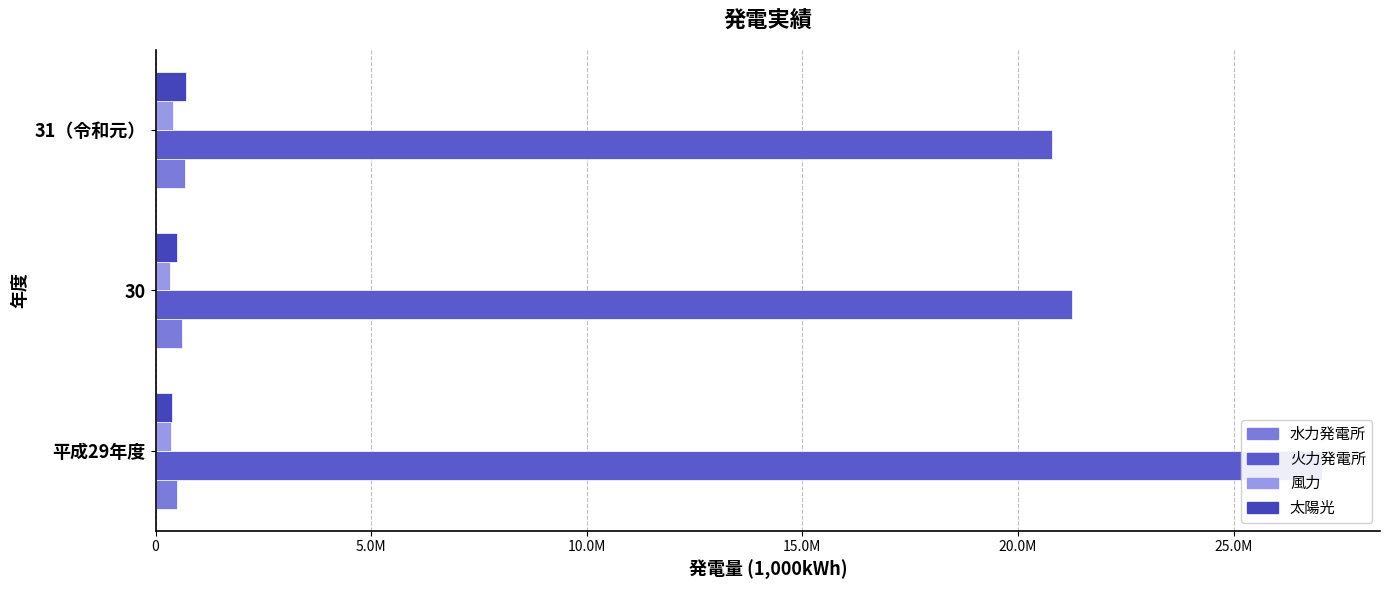

Rank the series by their maximum value, from lowest to highest.

風力, 水力発電所, 太陽光, 火力発電所